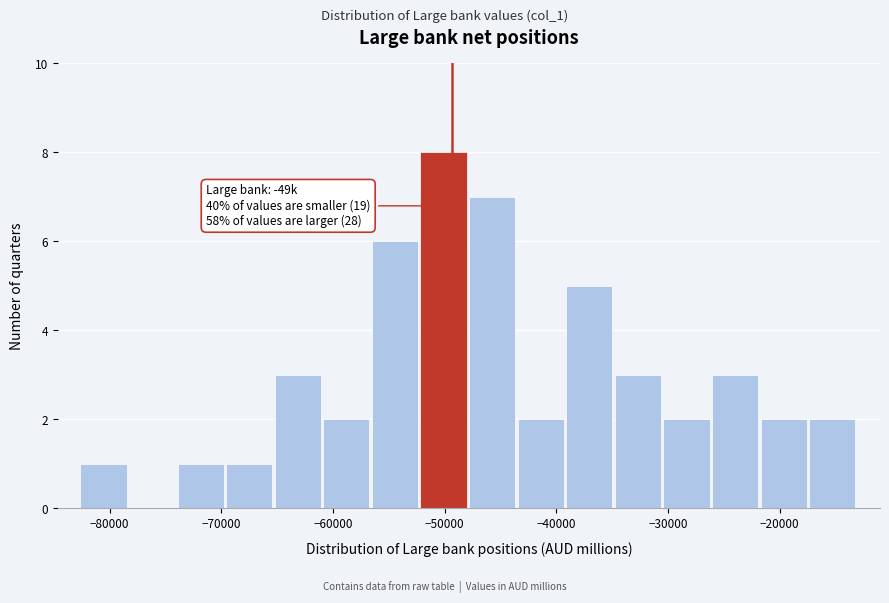

Over which range of the x-axis is the bar tallest?

-52000 to -48000